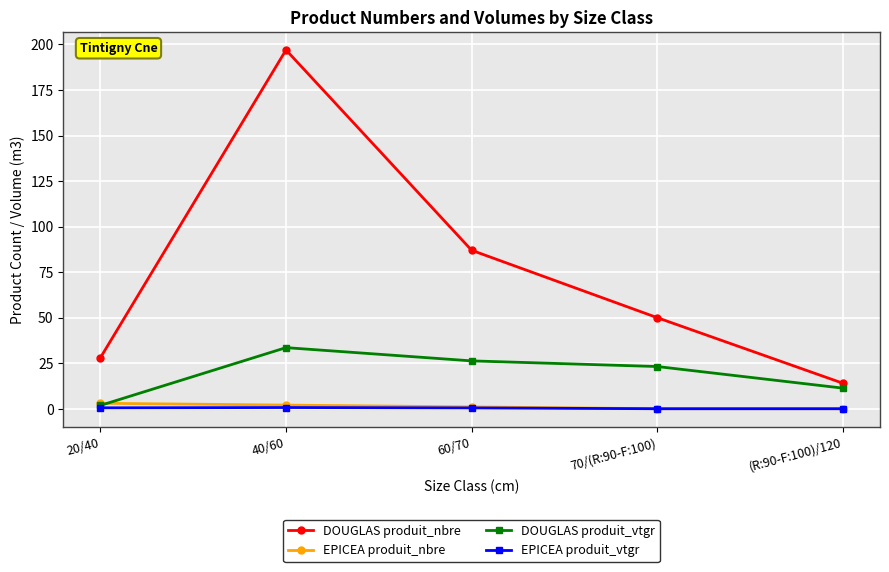

True or false: EPICEA produit_nbre has a value of 0.0 at 70/(R:90-F:100).

True